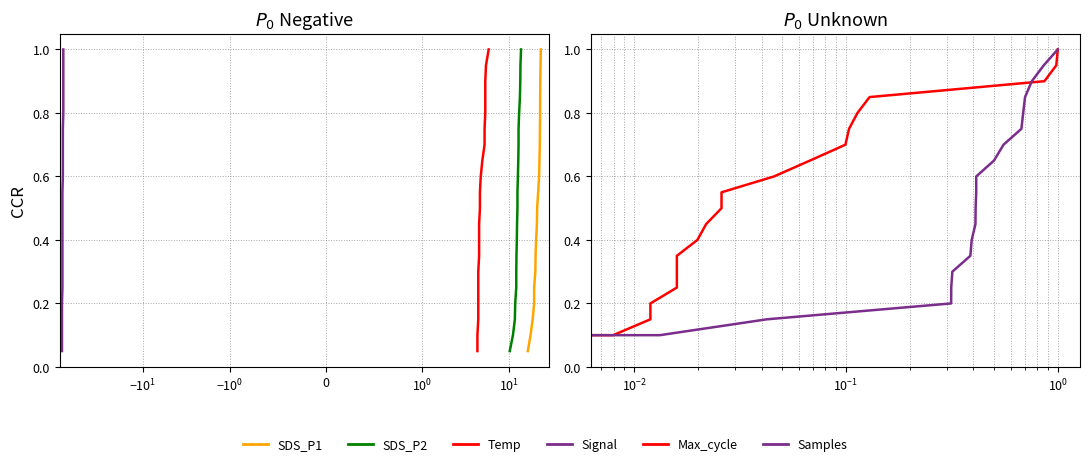

What is the value of the SDS_P2 point at the 7th from the left?

0.3